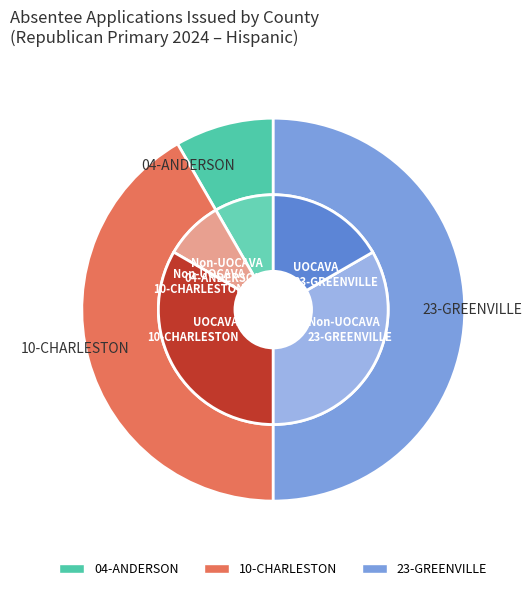

Approximately how many times larger is the value at 04-ANDERSON compared to 10-CHARLESTON?

0.2